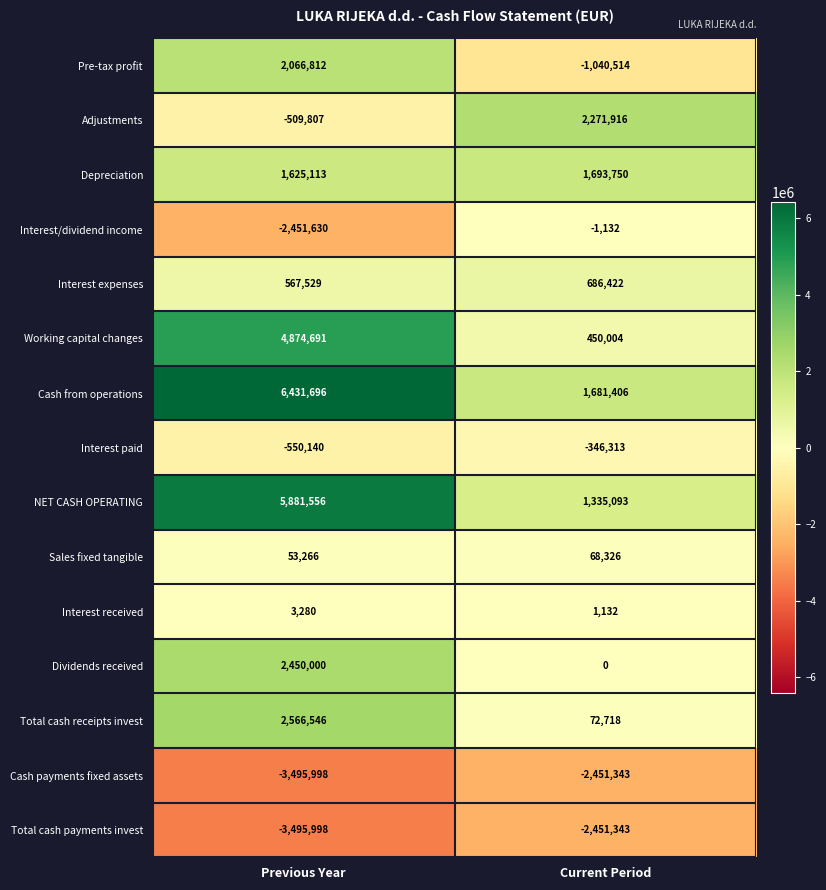

At which label does Working capital changes reach its minimum?

Current Period